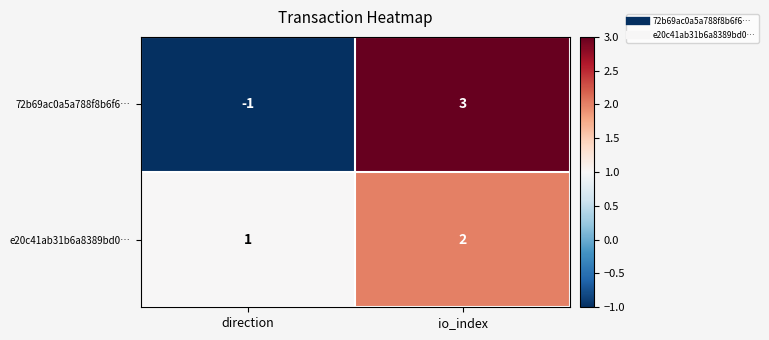

The value of 72b69ac0a5a788f8b6f6… at direction is 0. True or false?

False